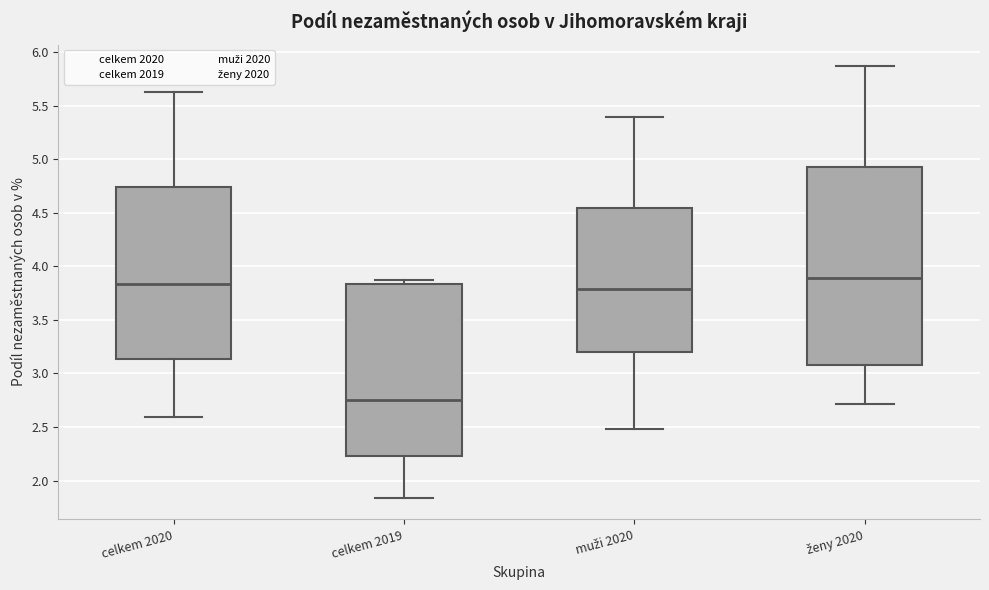

Which box has the highest median line?

ženy 2020